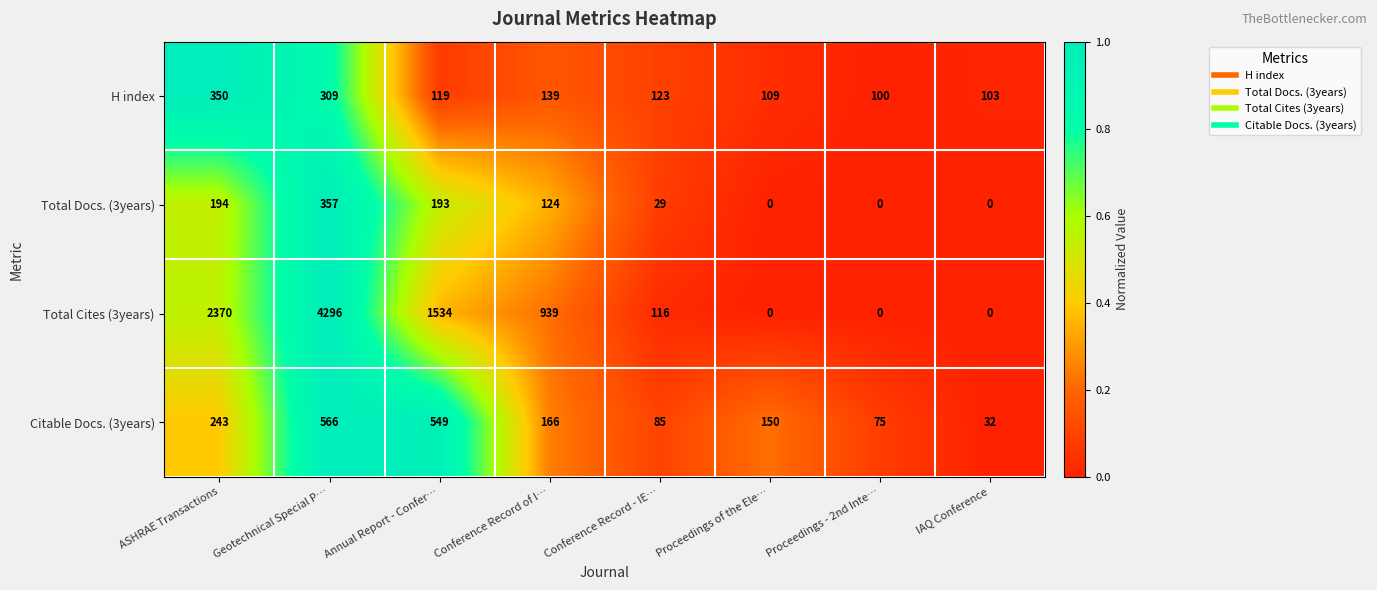

Between ASHRAE Transactions and Conference Record - IE…, which series saw the biggest shift?

Total Cites (3years)